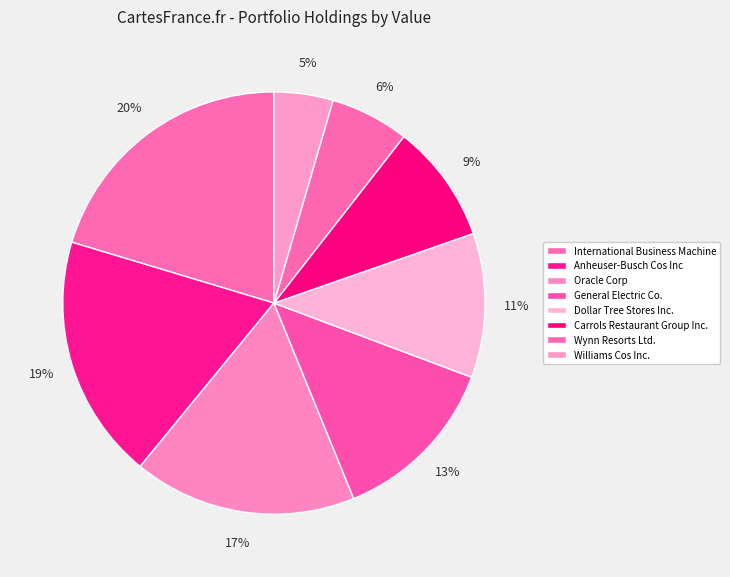

To the nearest percent, what is the average slice percentage?

12%